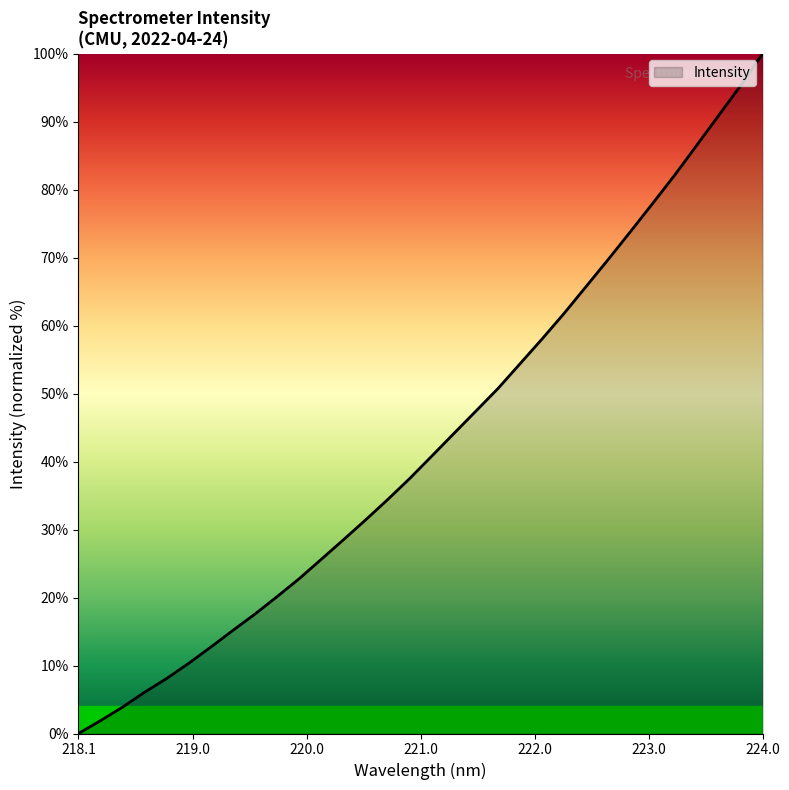

What is the maximum value shown in the chart?

100.0